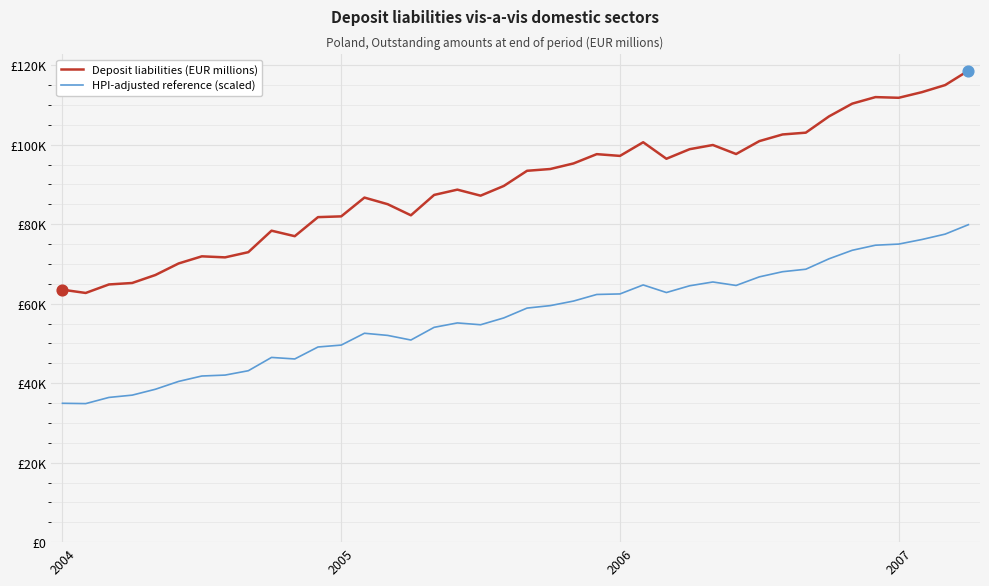

Which series has the largest total across all categories?

Deposit liabilities (EUR millions)